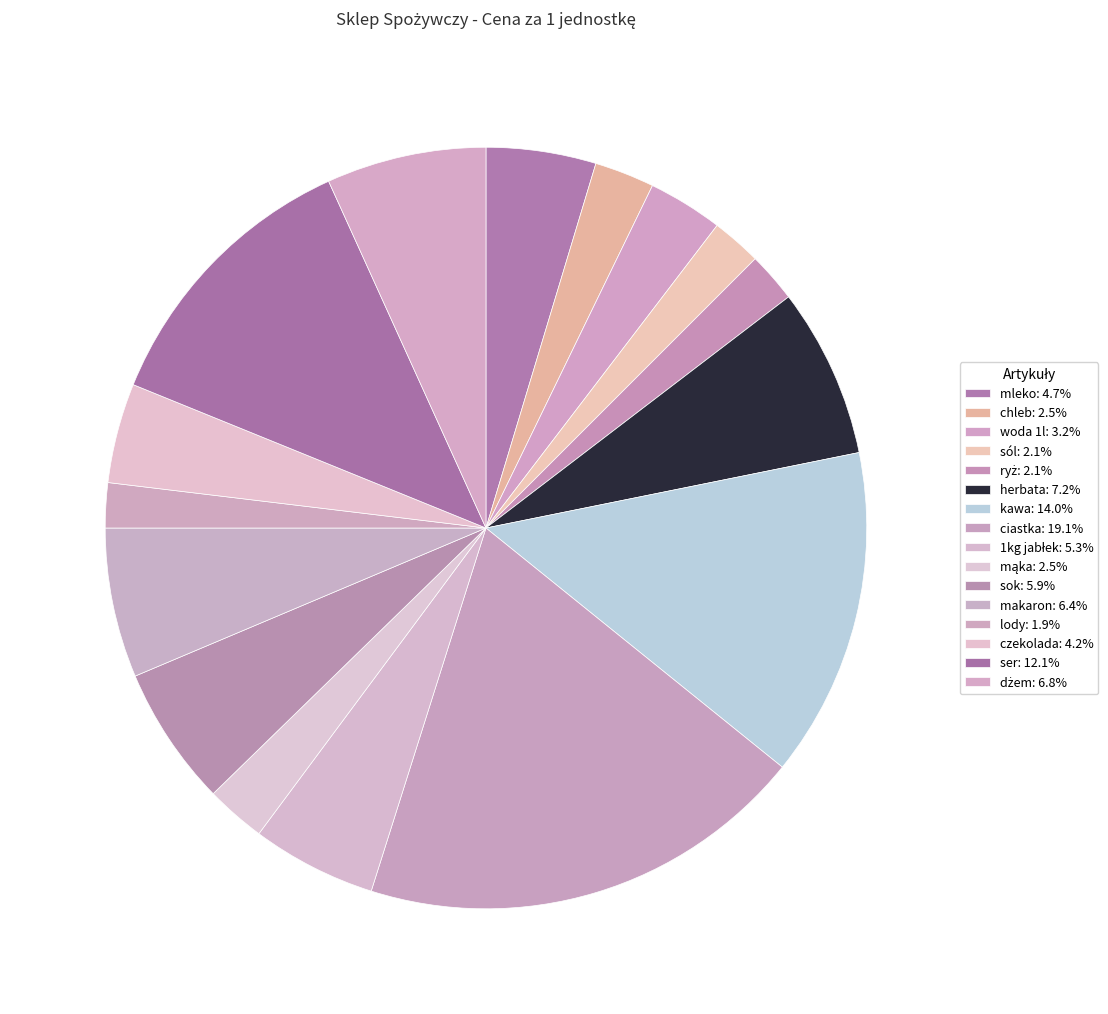

Is the sum of kawa and makaron greater than half?

No